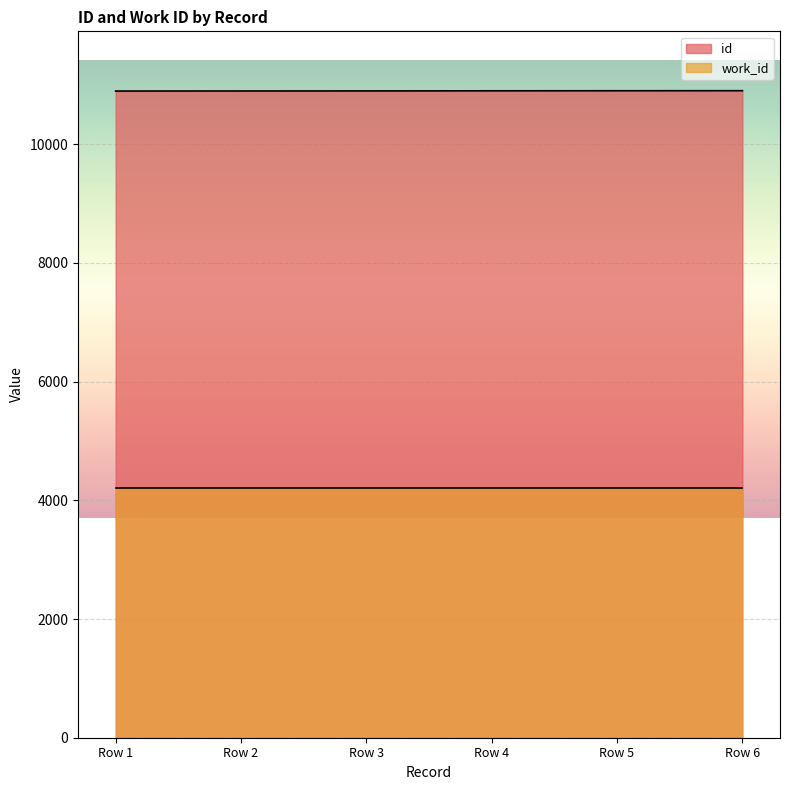

List the series in order of their overall mean, highest first.

id, work_id